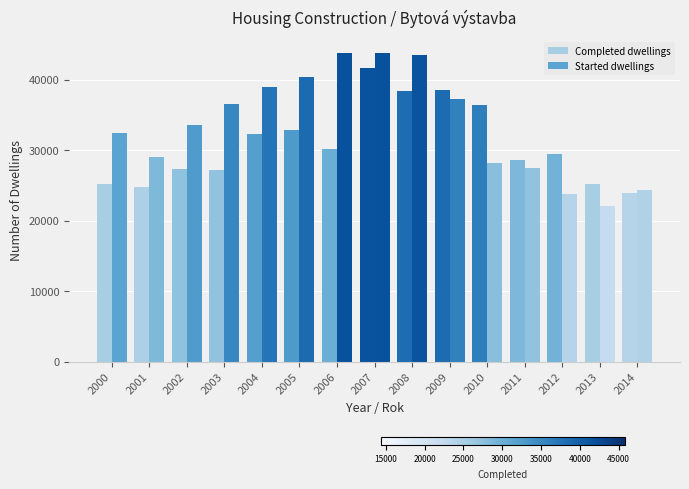

Are the bars grouped side by side (vs. stacked)?

Yes